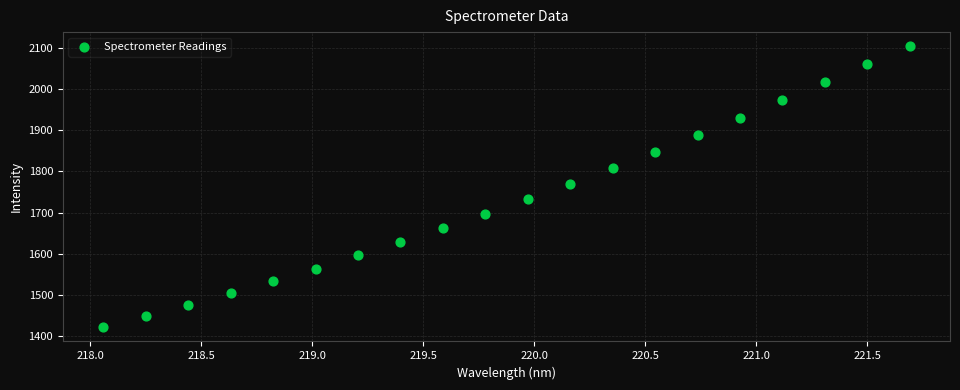

What is the range of X values (max minus min)?

3.6